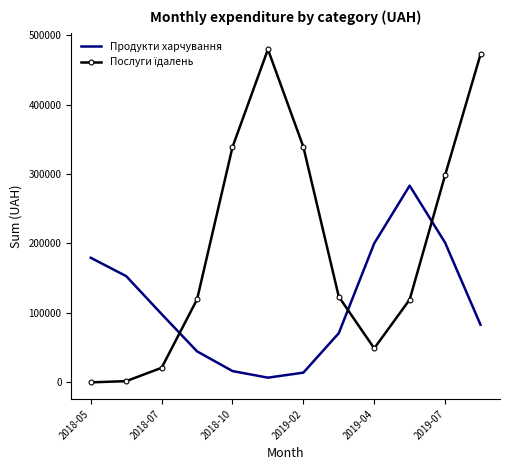

What is the difference between the maximum and minimum values in the Продукти харчування series?

276352.8